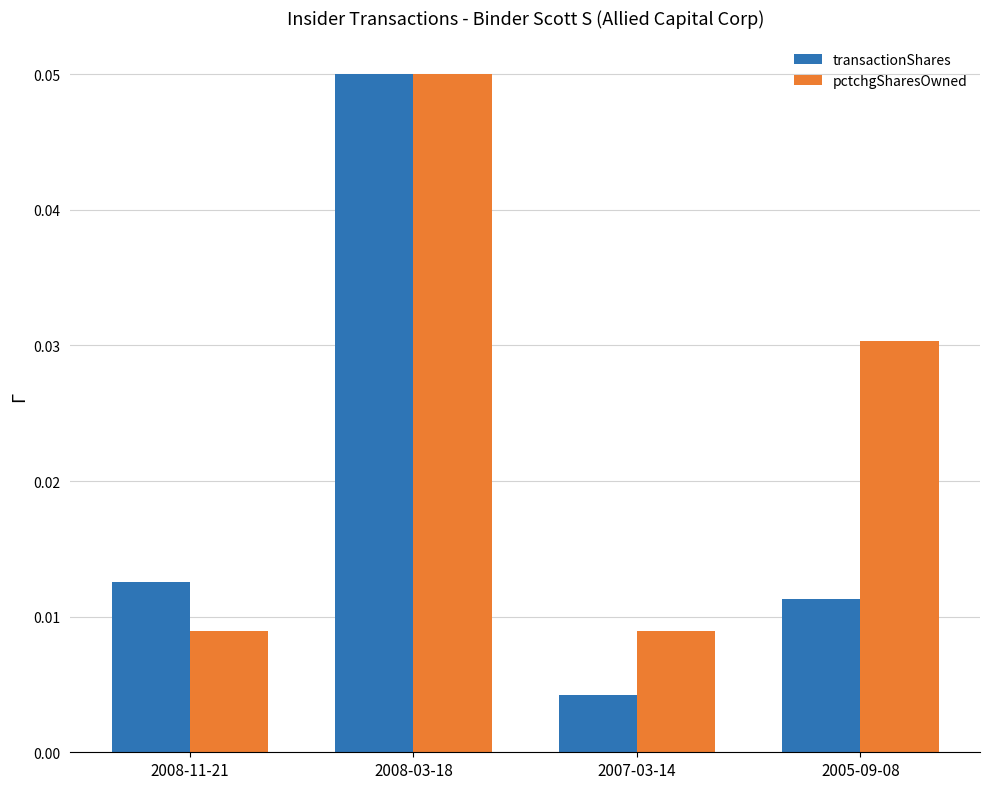

Are the bars grouped side by side (vs. stacked)?

Yes